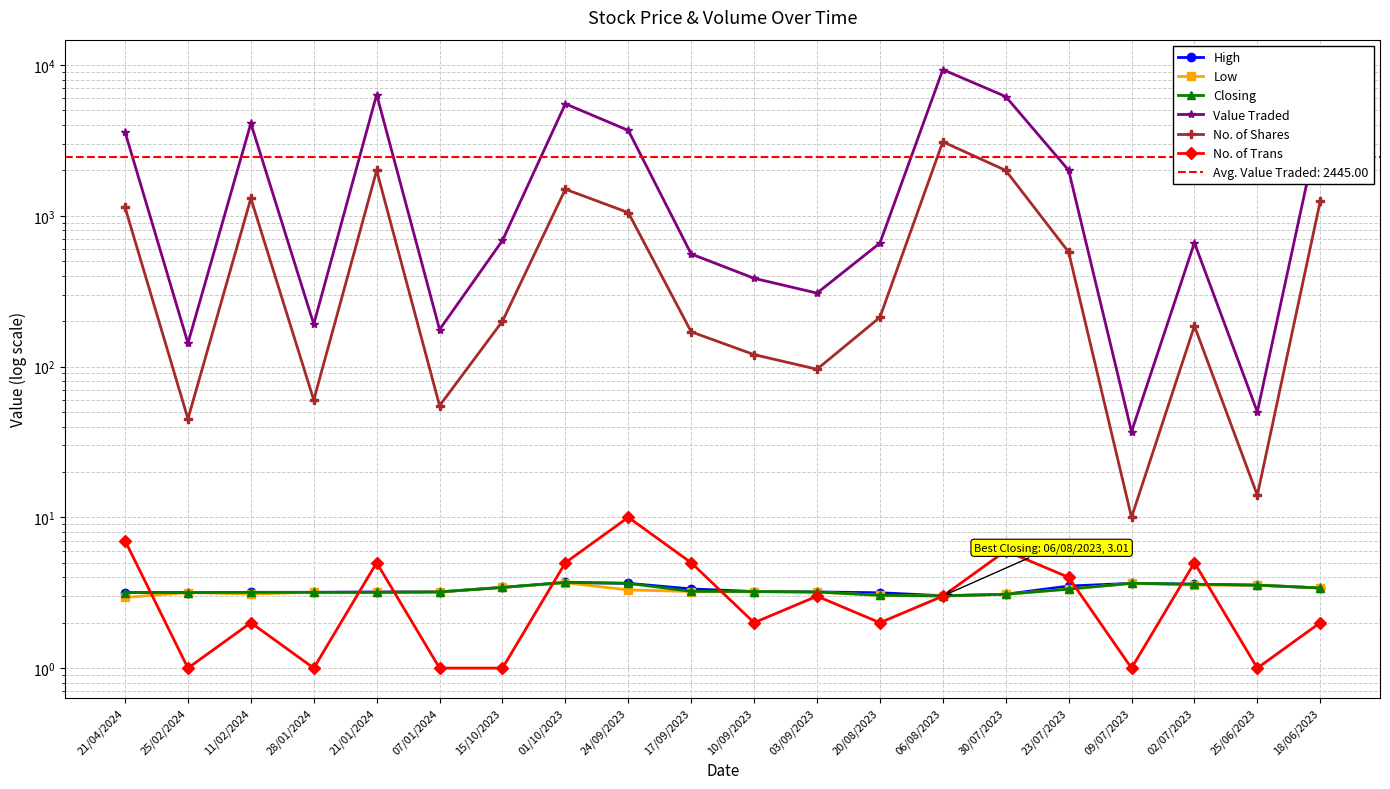

Reading left to right, extract all data points from this chart.

High: 3.2	3.2	3.2	3.2	3.2	3.2	3.4	3.7	3.6	3.4	3.2	3.2	3.2	3.0	3.1	3.5	3.6	3.6	3.5	3.4
Low: 2.9	3.2	3.1	3.2	3.2	3.2	3.4	3.7	3.3	3.2	3.2	3.2	3.0	3.0	3.1	3.3	3.6	3.5	3.5	3.4
Closing: 3.2	3.2	3.2	3.2	3.2	3.2	3.4	3.7	3.6	3.2	3.2	3.2	3.0	3.0	3.1	3.3	3.6	3.6	3.5	3.4
Value Traded: 3594.0	143.0	4104.0	191.0	6370.0	176.0	686.0	5530.0	3685.0	558.0	385.0	307.0	659.0	9327.0	6180.0	2005.0	37.0	663.0	50.0	4250.0
No. of Shares: 1137.0	45.0	1305.0	60.0	2000.0	55.0	200.0	1500.0	1050.0	170.0	120.0	96.0	212.0	3098.0	2000.0	575.0	10.0	186.0	14.0	1250.0
No. of Trans: 7.0	1.0	2.0	1.0	5.0	1.0	1.0	5.0	10.0	5.0	2.0	3.0	2.0	3.0	6.0	4.0	1.0	5.0	1.0	2.0